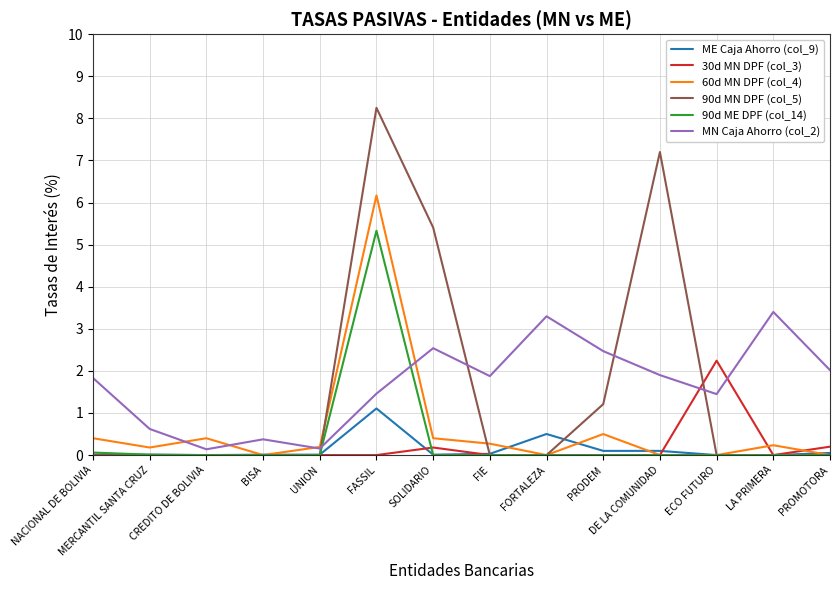

How many series are shown in this chart?

6